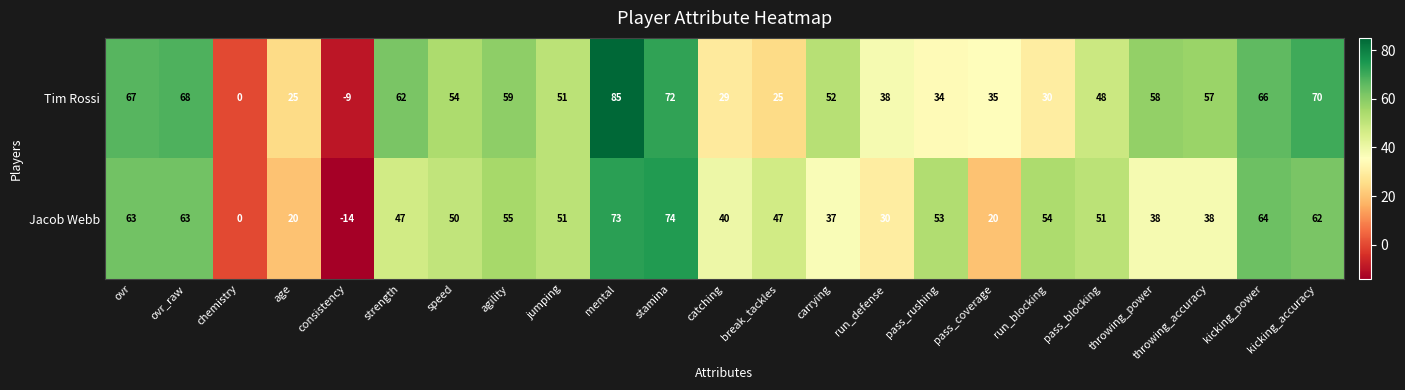

What is the minimum value shown in the chart?

-14